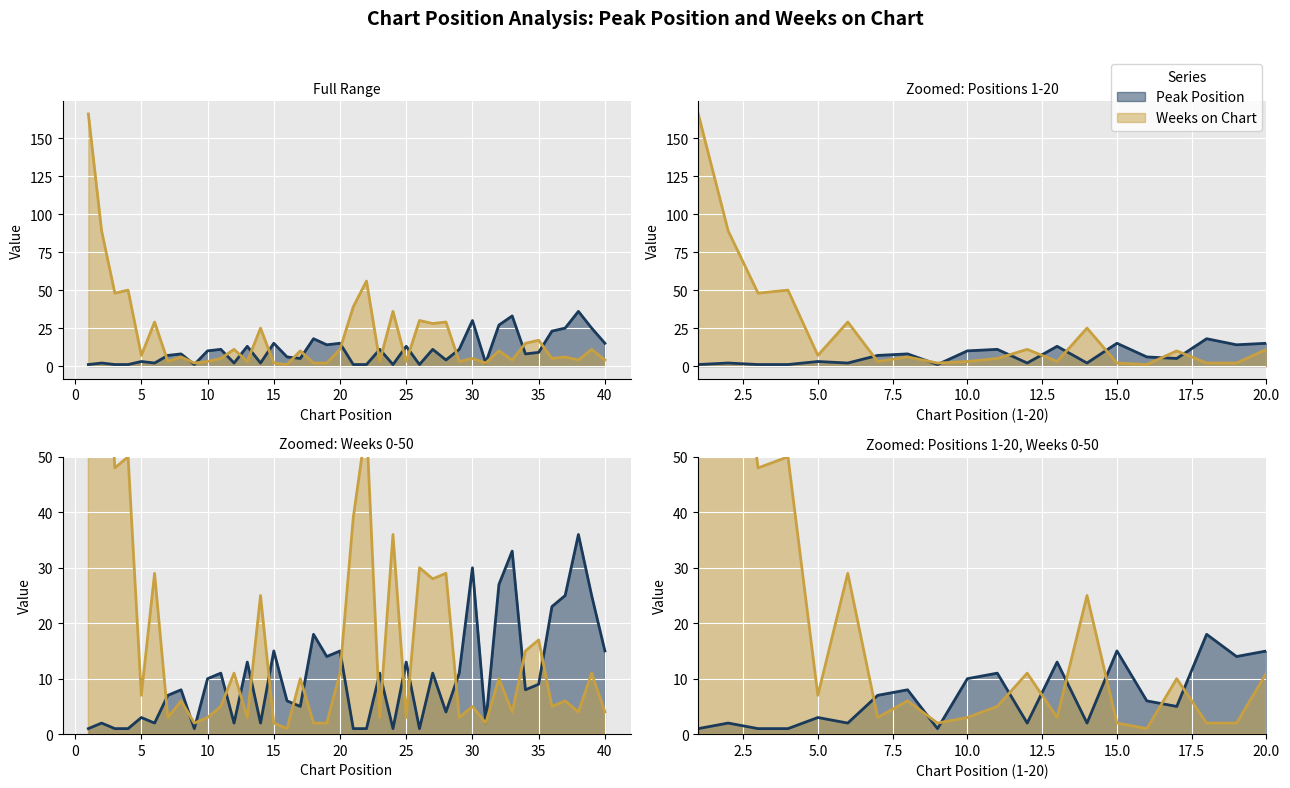

At which category is the sum across all series the highest?

1